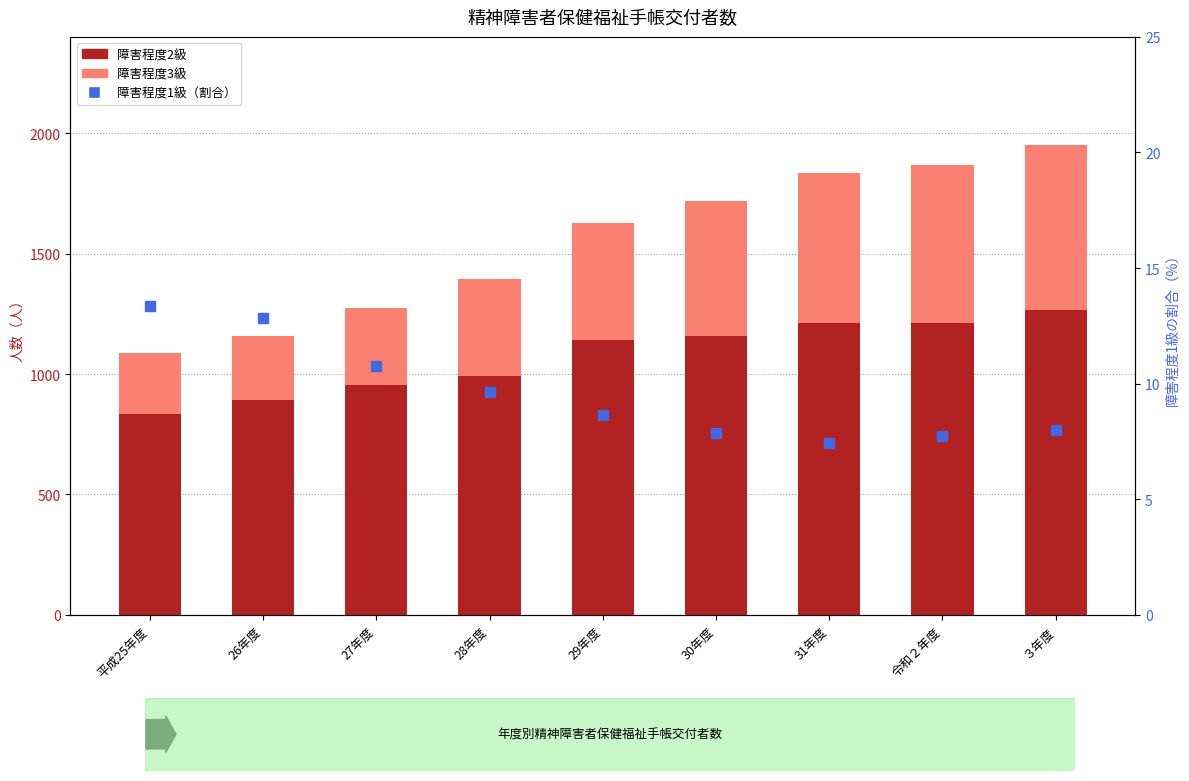

True or false: 障害程度1級（割合） has a value of 19.4 at 平成25年度.

False